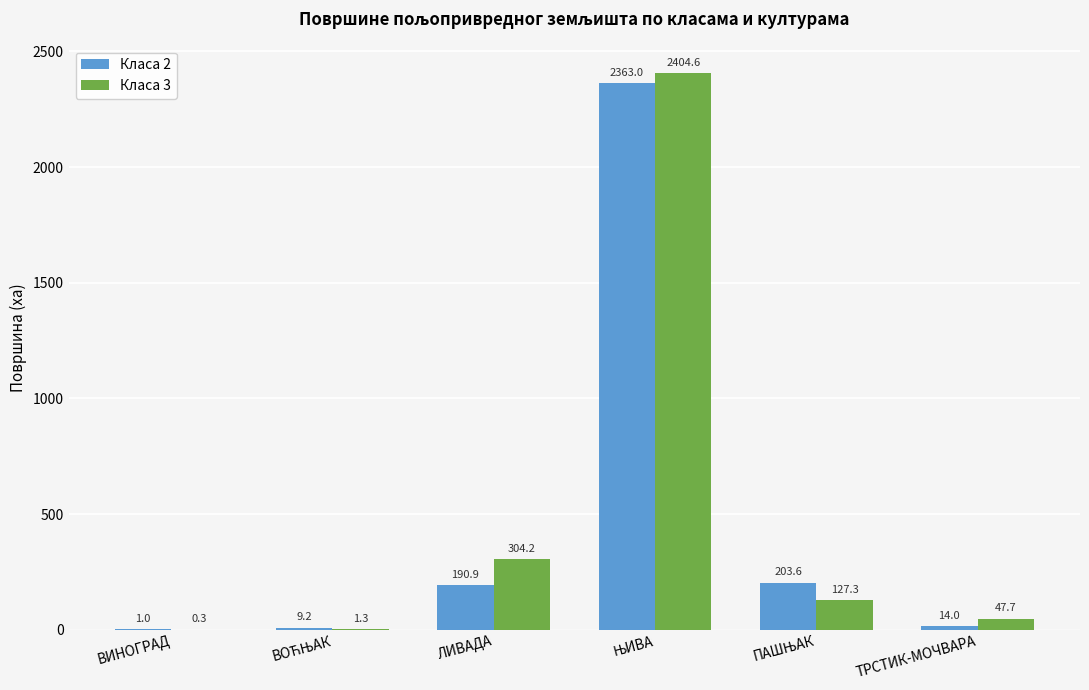

Which series changed the most between ЛИВАДА and ТРСТИК-МОЧВАРА?

Класа 3